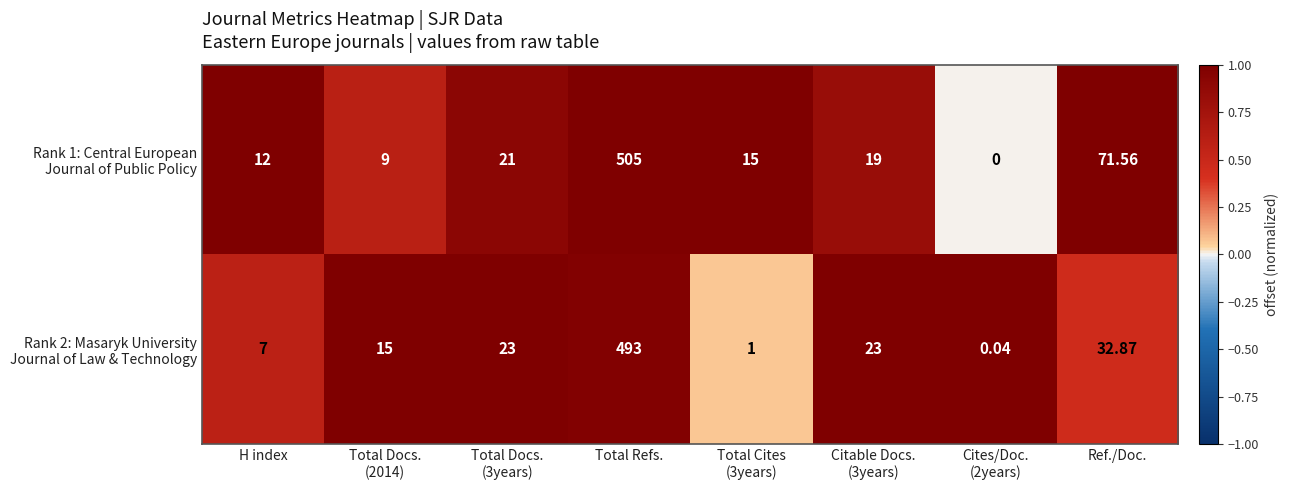

Which label corresponds to the largest value in the chart?

Total Refs.